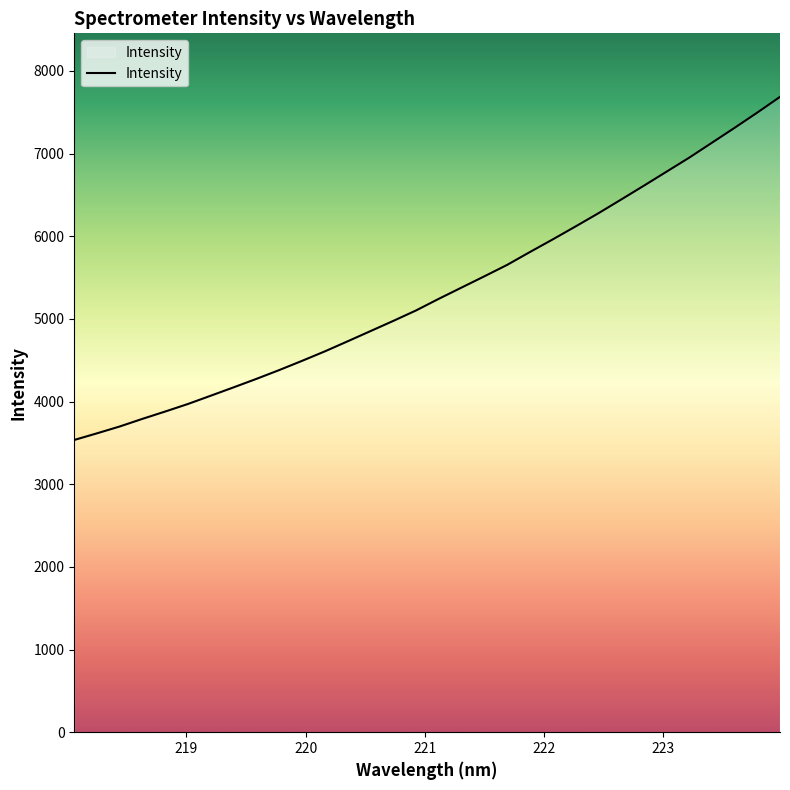

What is the maximum value shown in the chart?

7686.0